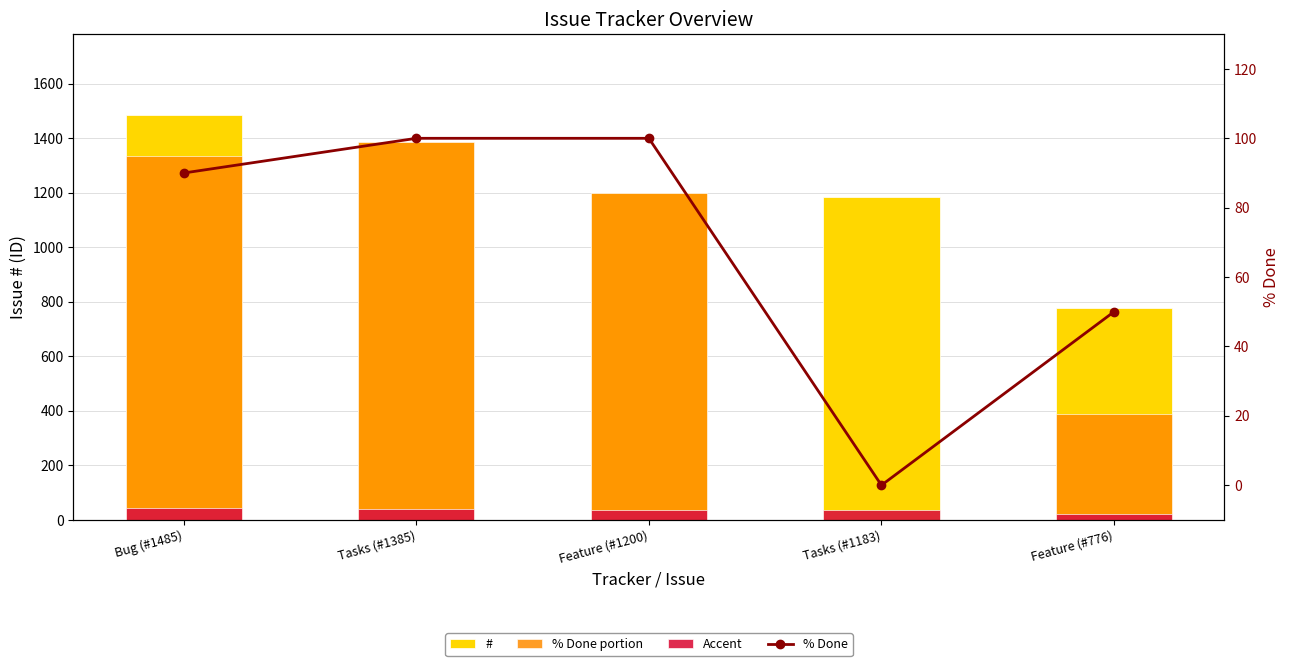

How many series are shown in this chart?

4